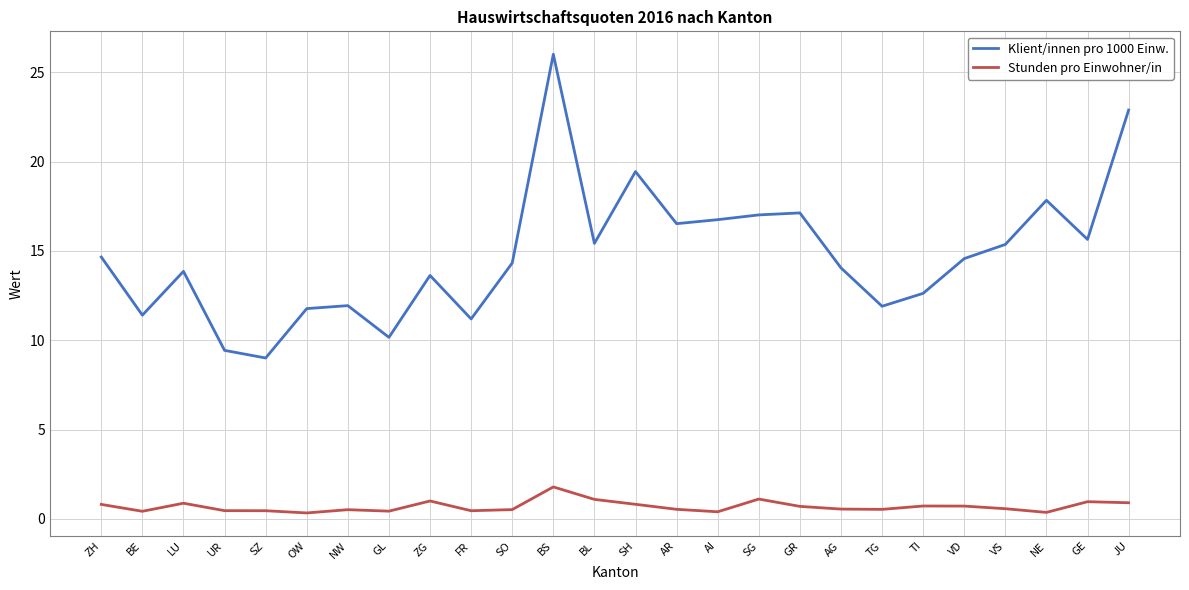

What is the maximum value shown in the chart?

26.0